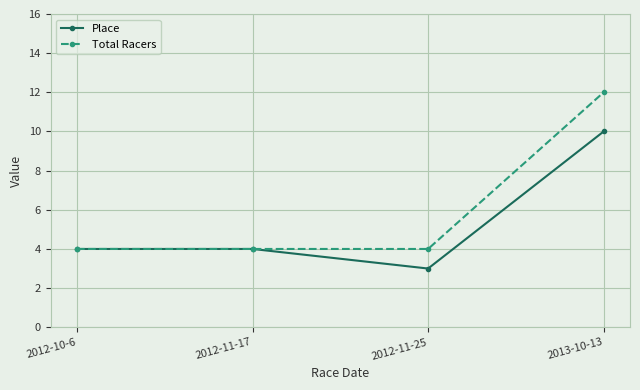

Is it true that Place equals 4 at 2012-10-6?

True